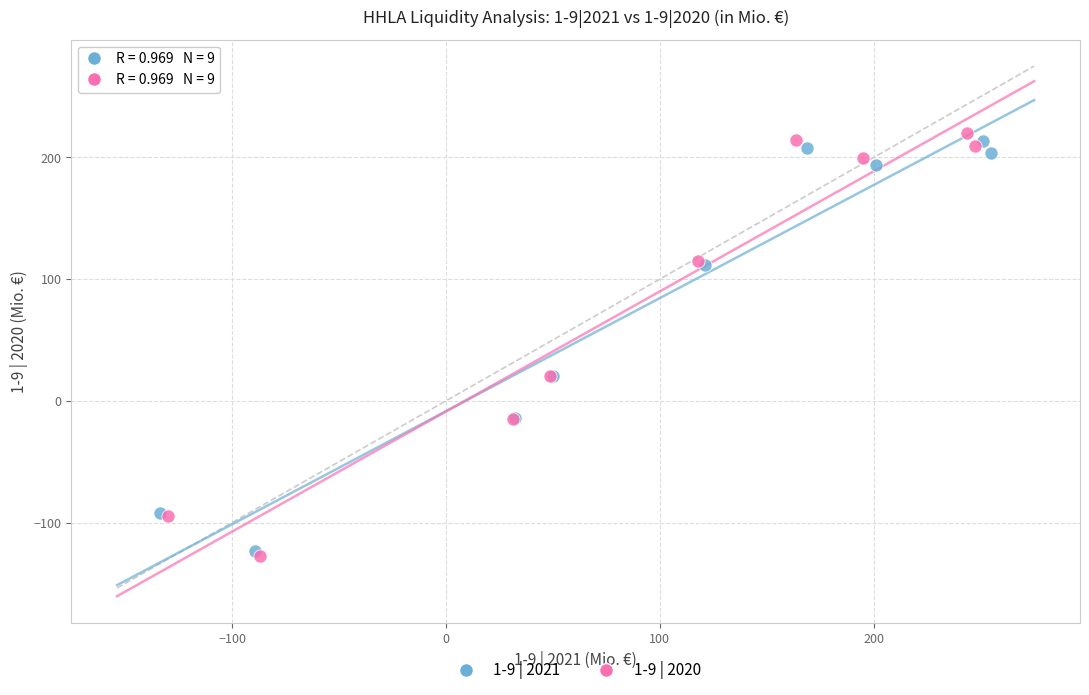

Which series has the widest spread of Y values?

1-9 | 2020